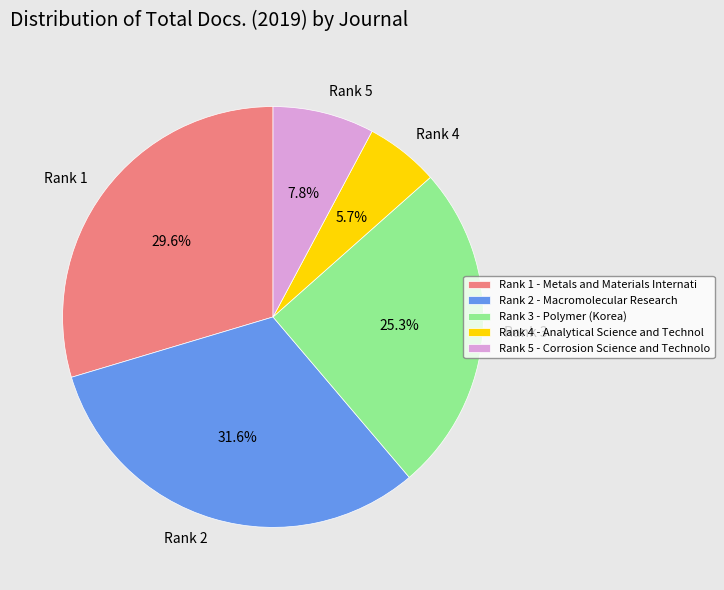

What percentage do Rank 3 and Rank 5 together represent?

33.1%